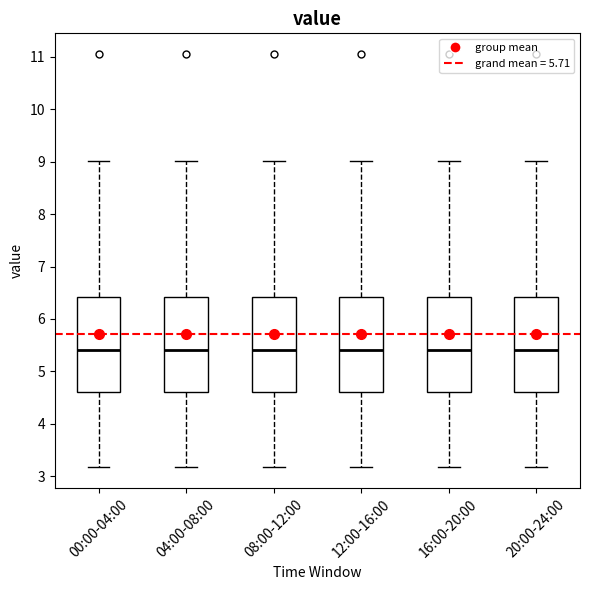

Where does the median line of the box for 20:00-24:00 sit on the y-axis? The values are not printed on the chart, so give them approximately, as read against the axis.

5.4